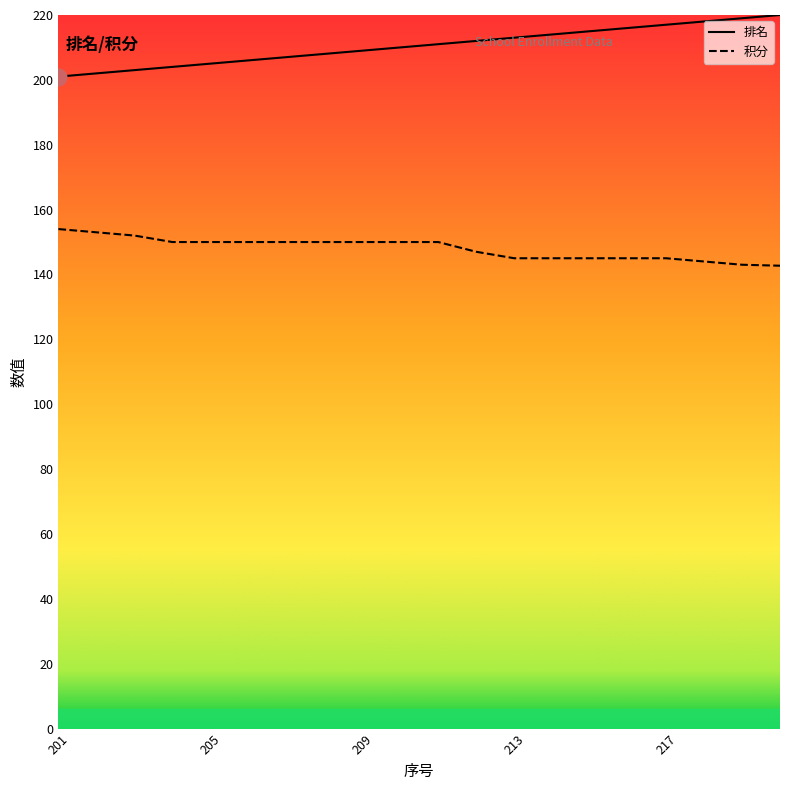

What is the difference between the maximum and second lowest values in the 积分 series?

11.0